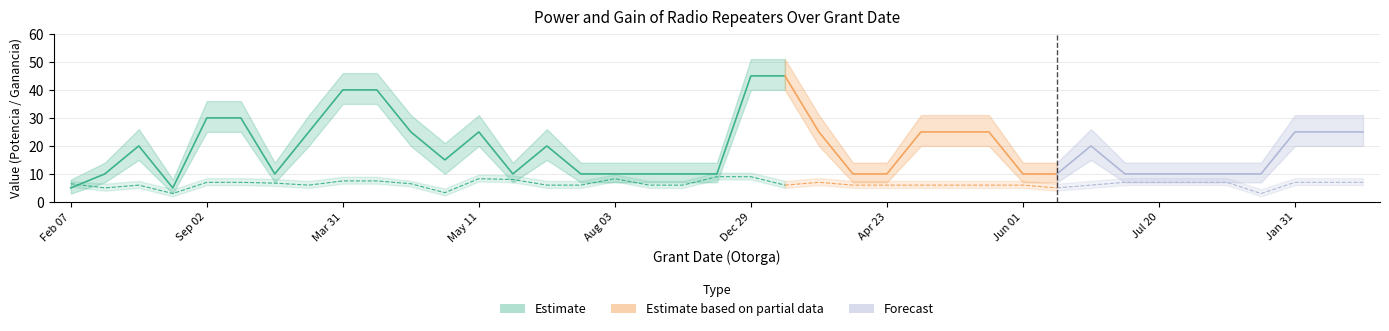

What is the value of the Ganancia_mid point at the 10th from the left?

7.5